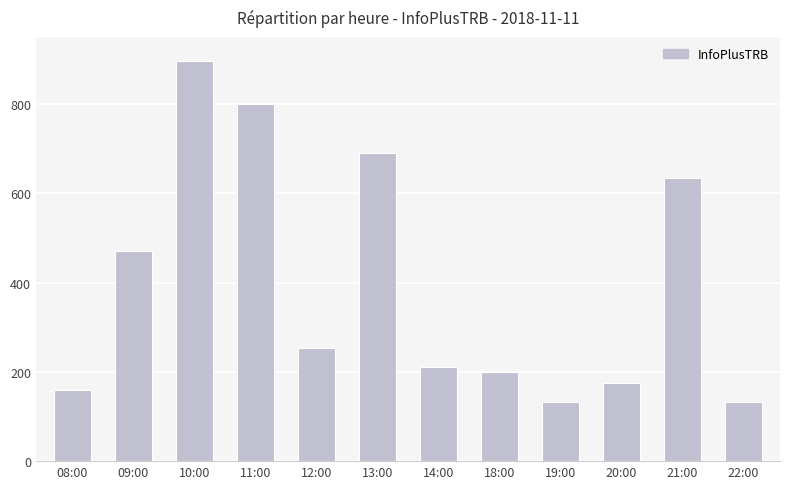

Are the bars grouped side by side (vs. stacked)?

No